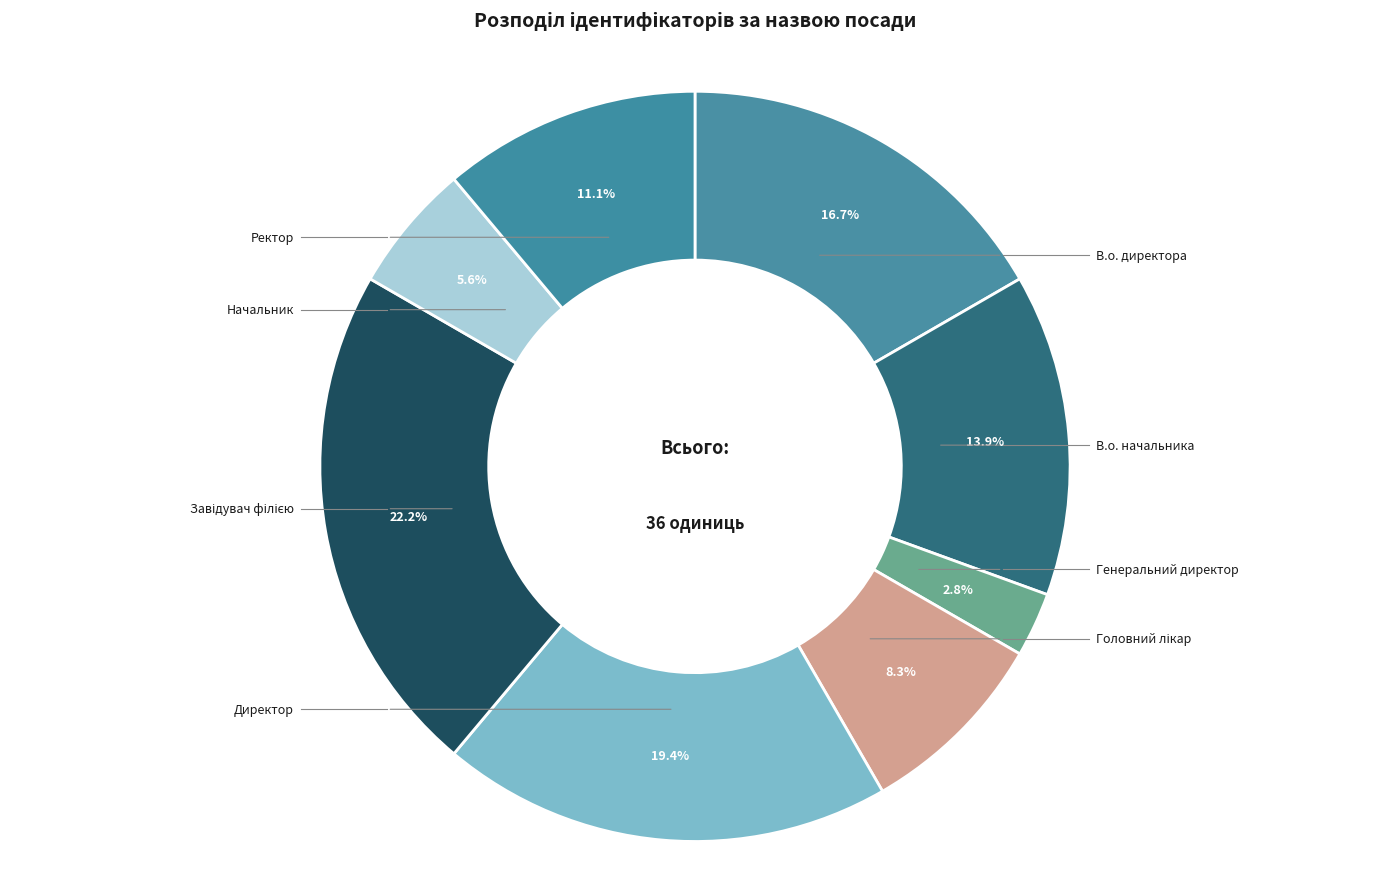

True or false: Завідувач філією accounts for 22% of the total.

True